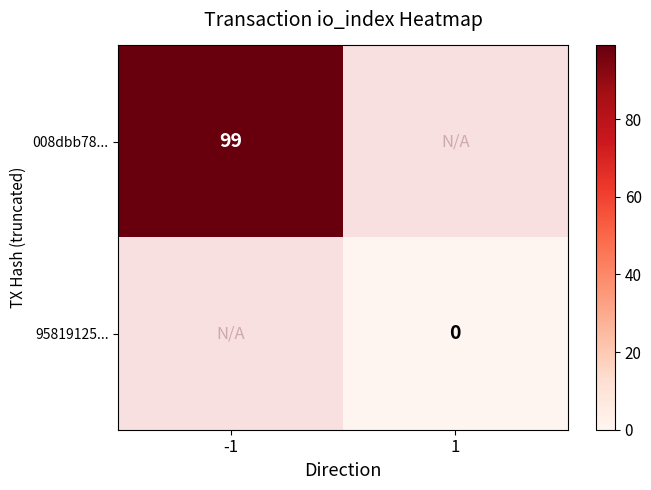

Is it true that 008dbb78... equals 58 at -1?

False